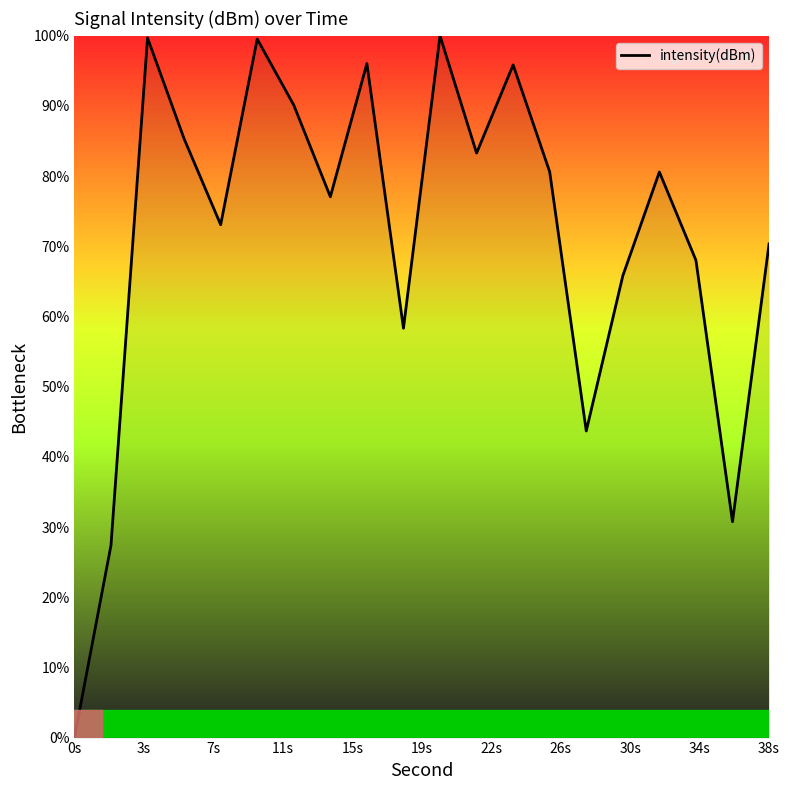

What is the difference between the maximum and minimum values?

100.0